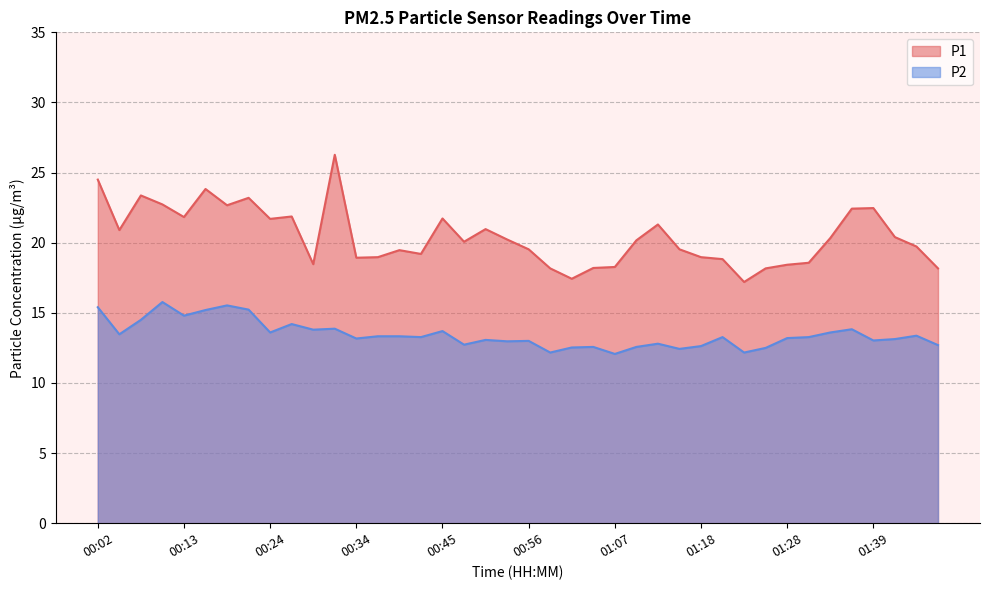

Does the chart have visible grid lines?

Yes